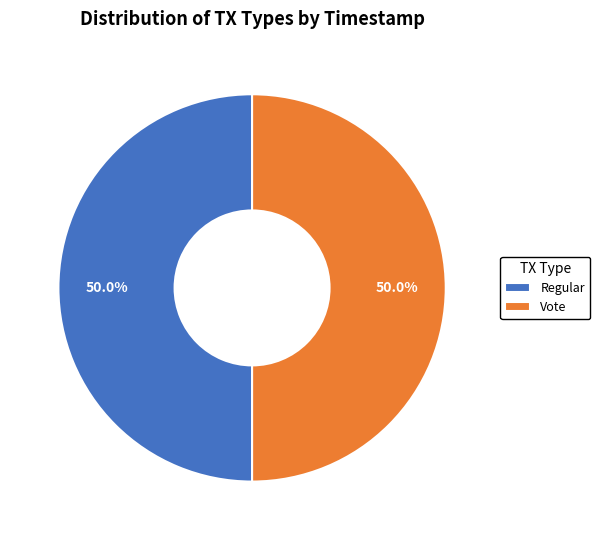

Approximately how many times larger is the value at Vote compared to Regular?

1.0